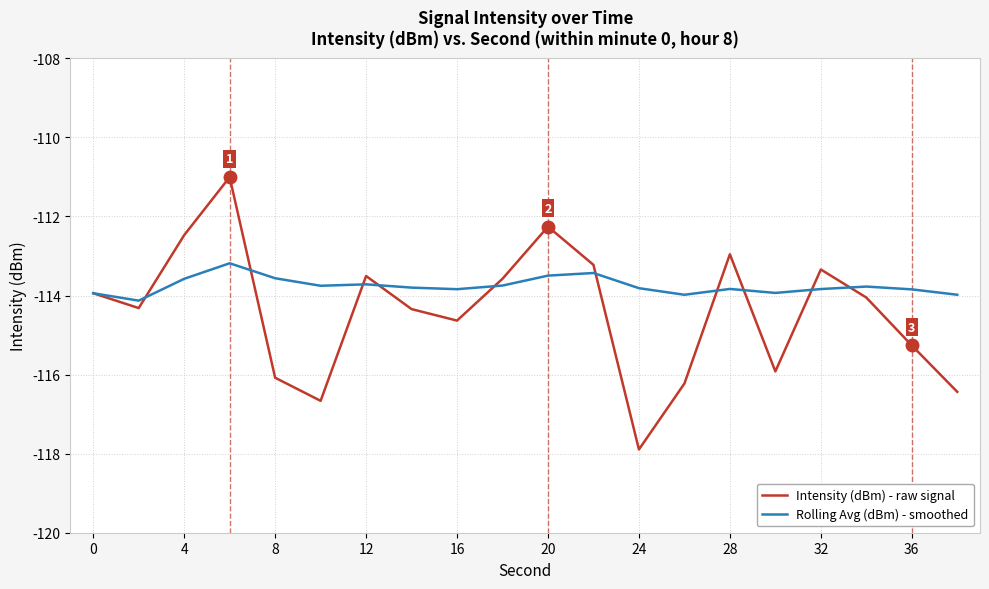

Rank the series by their average value, from highest to lowest.

Rolling Avg (dBm) - smoothed, Intensity (dBm) - raw signal